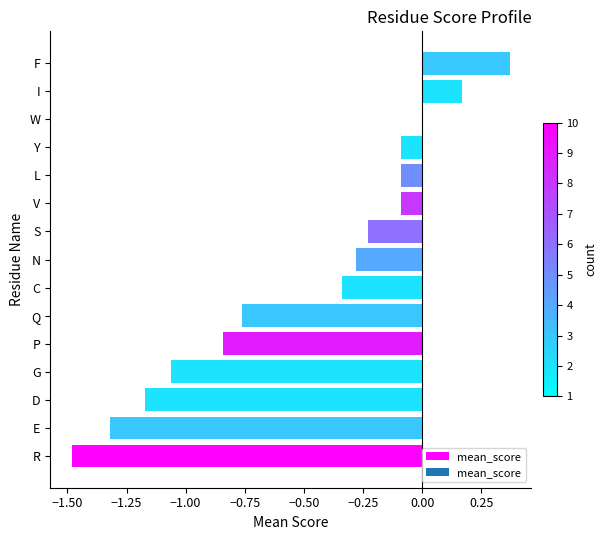

What is the sum of all values?

-7.2